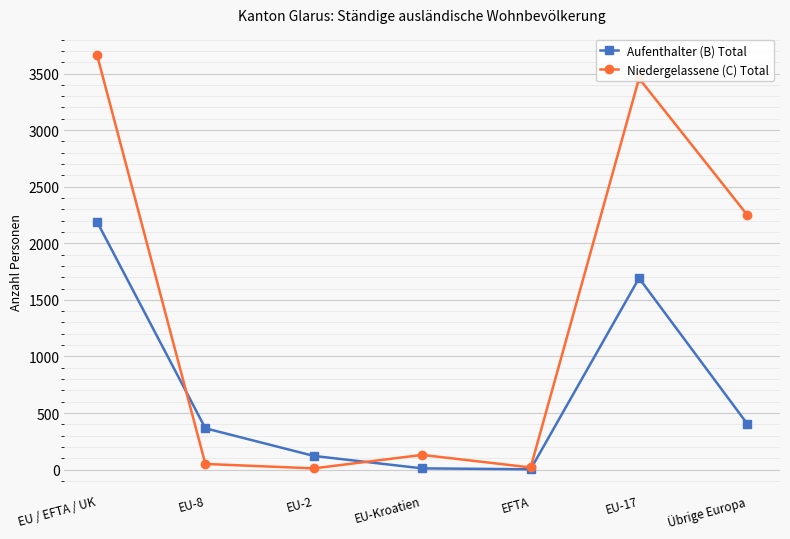

Which series has the widest spread of values?

Niedergelassene (C) Total